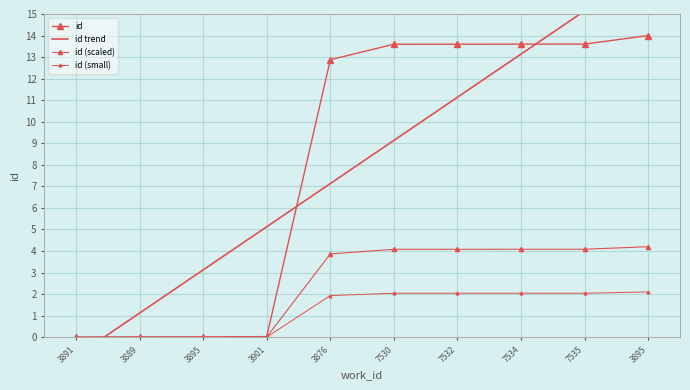

What is the label of the 6th point from the left?

7530